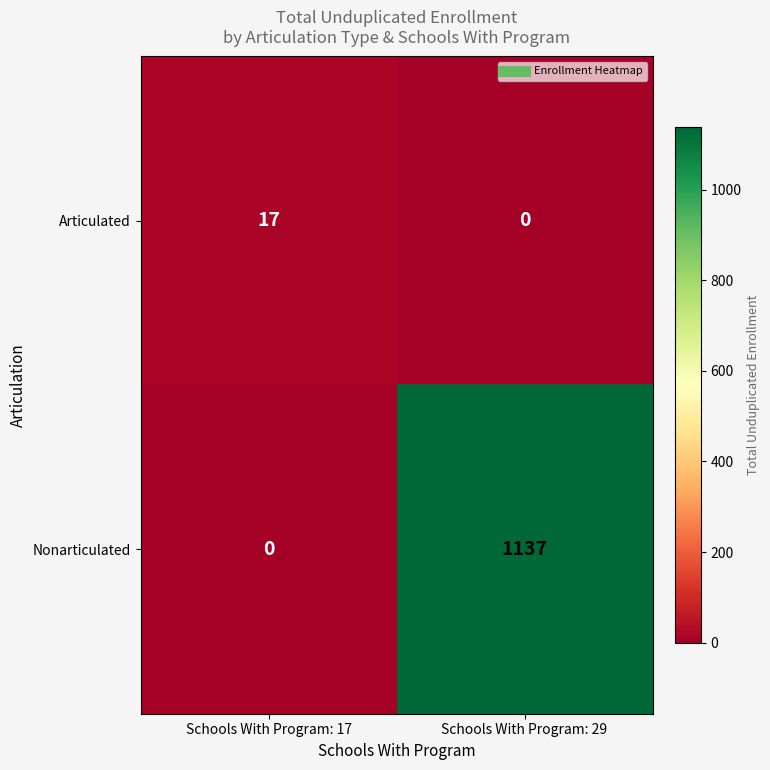

The value of Nonarticulated at Schools With Program: 29 is 1137. True or false?

True